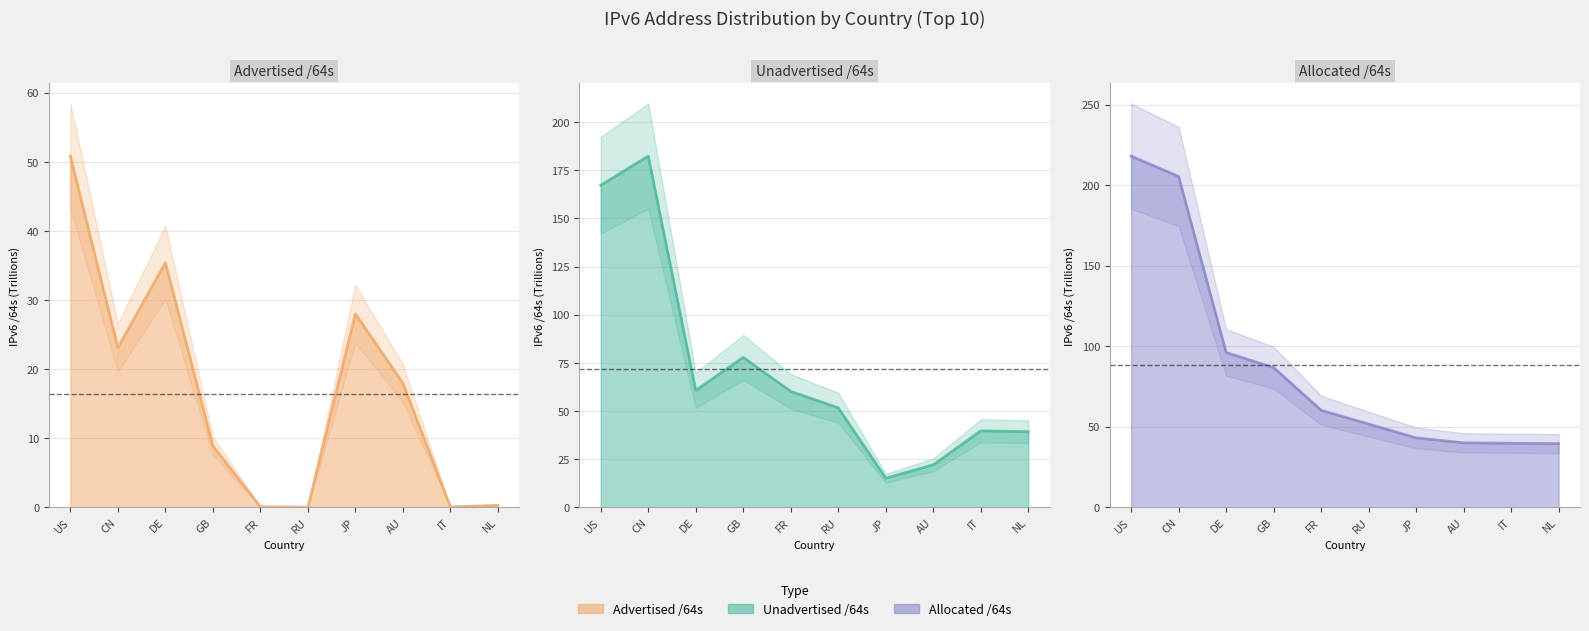

At which category does Unadvertised /64s reach its first local valley?

DE